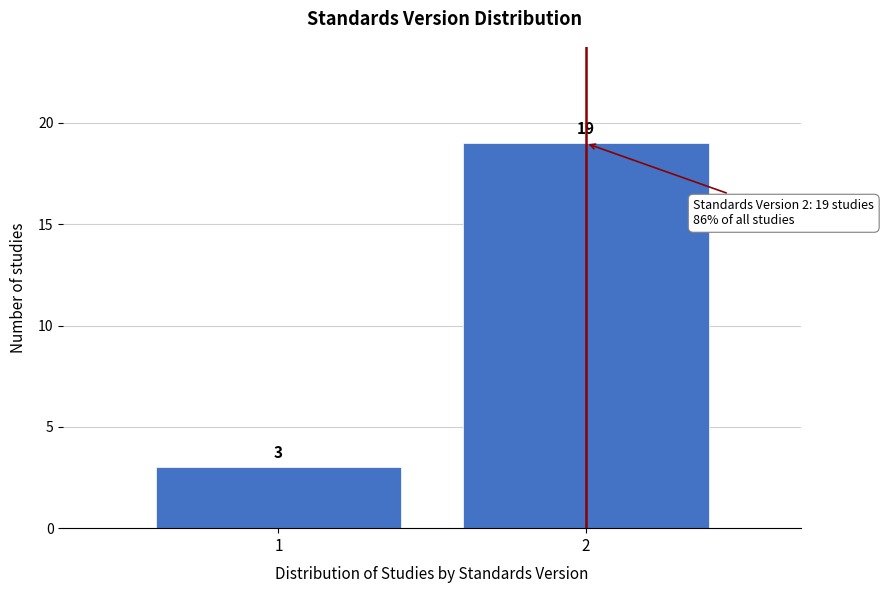

Reading right to left, what are all the values shown in this chart?

19	3